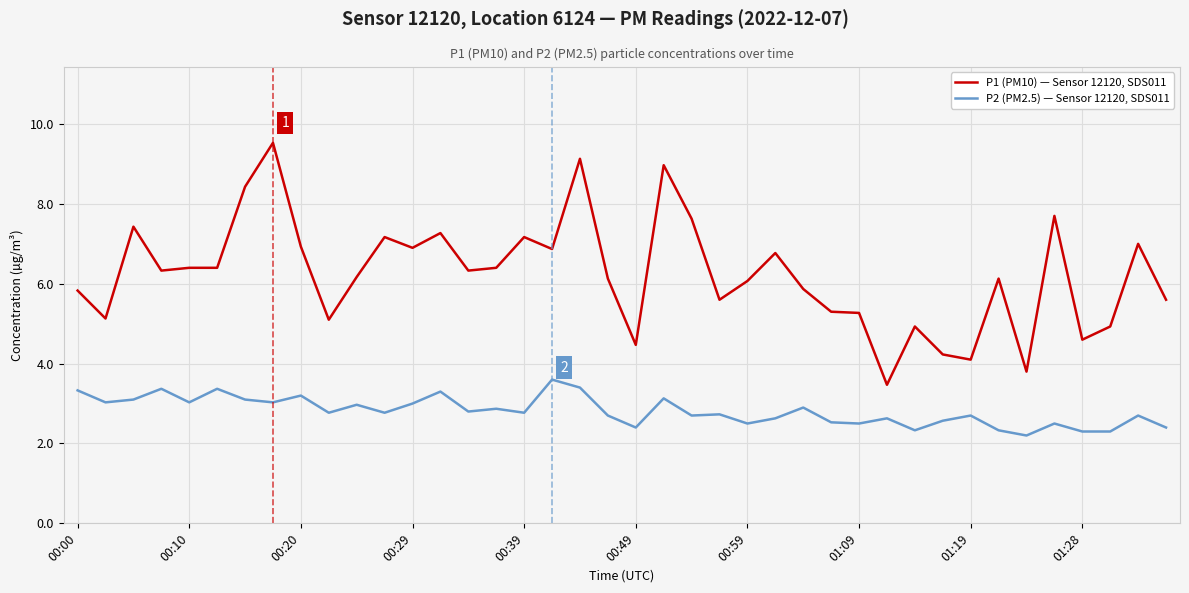

What is the maximum value shown in the chart?

9.5